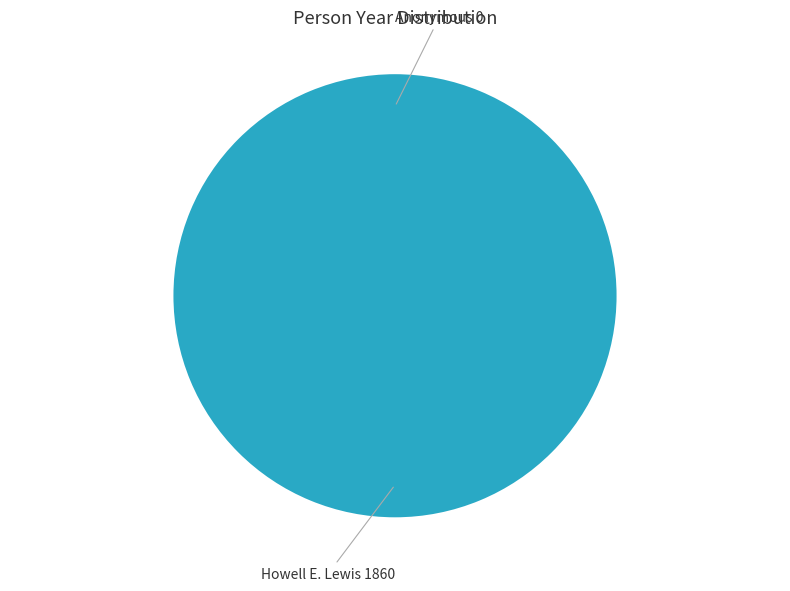

What is the largest slice in the pie chart?

Howell E. Lewis, 1860-1953